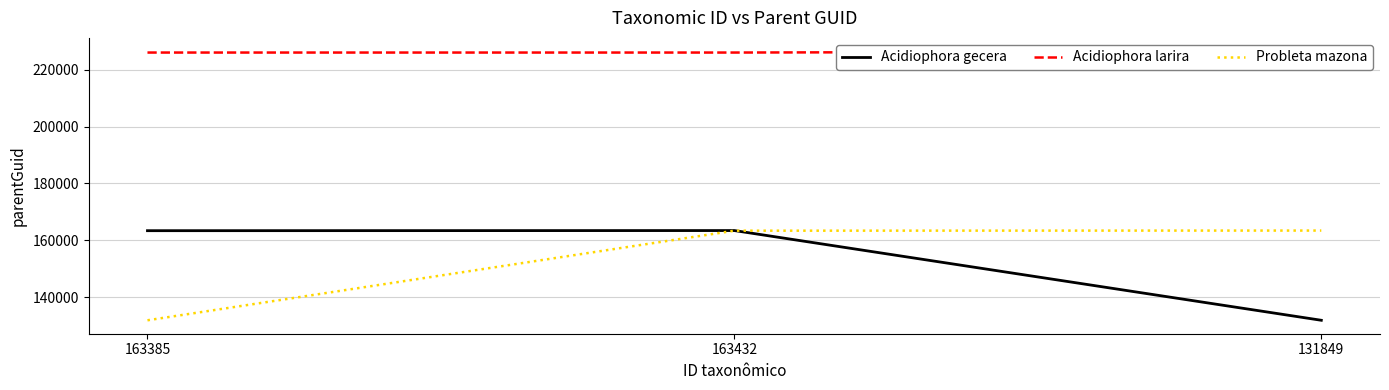

Reading right to left, what are all the values shown in this chart?

Acidiophora gecera: 131849	163432	163385
Acidiophora larira: 226523	226098	226098
Probleta mazona: 163432	163385	131849